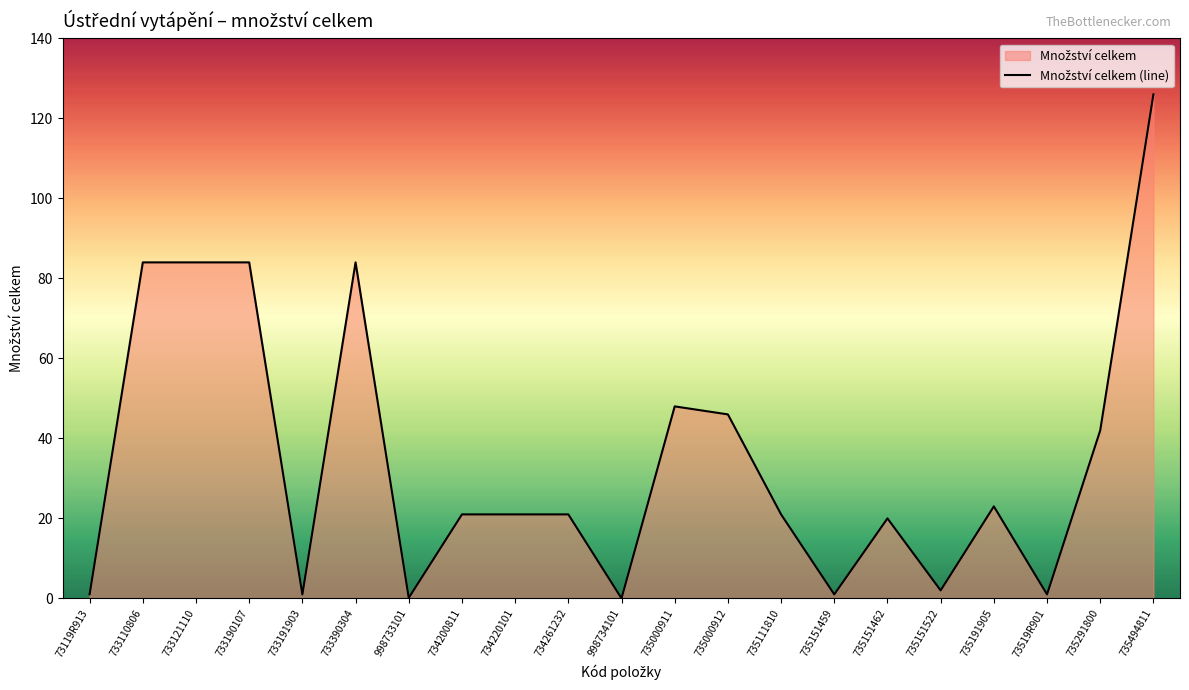

List the labels in order of value, smallest first.

998734101, 998733101, 733191903, 735151459, 73519R901, 73119R913, 735151522, 735151462, 734200811, 734220101, 734261232, 735111810, 735191905, 735291800, 735000912, 735000911, 733110806, 733121110, 733190107, 733390304, 735494811